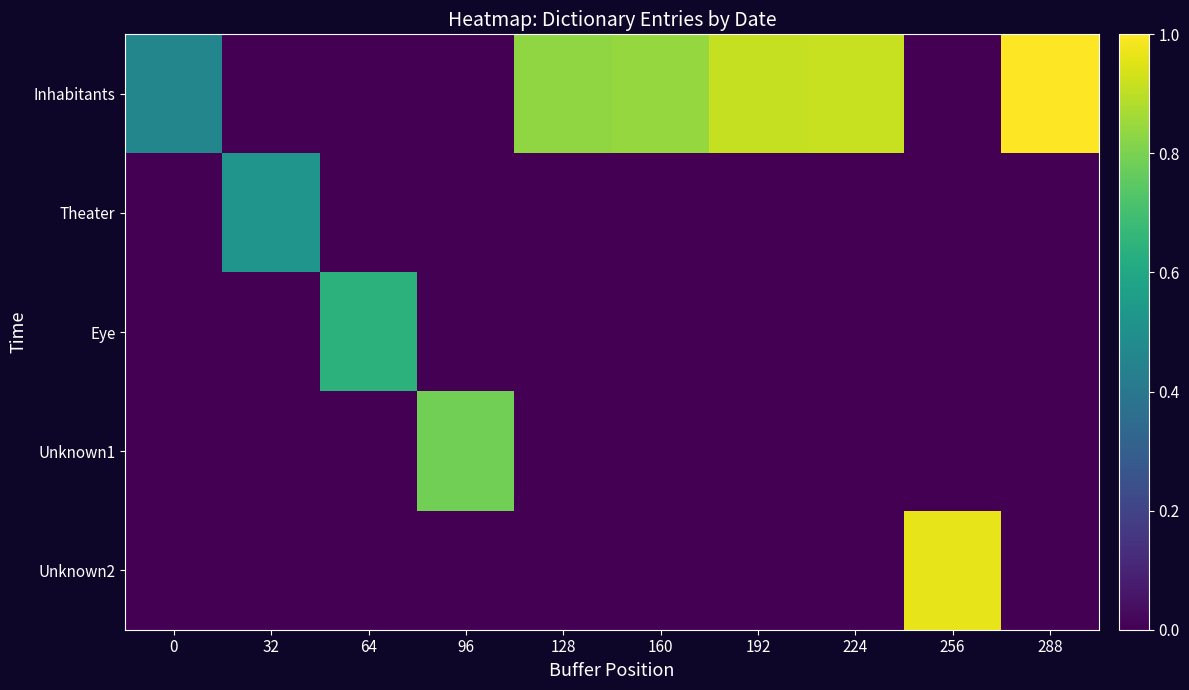

Which label corresponds to the smallest value in the chart?

32